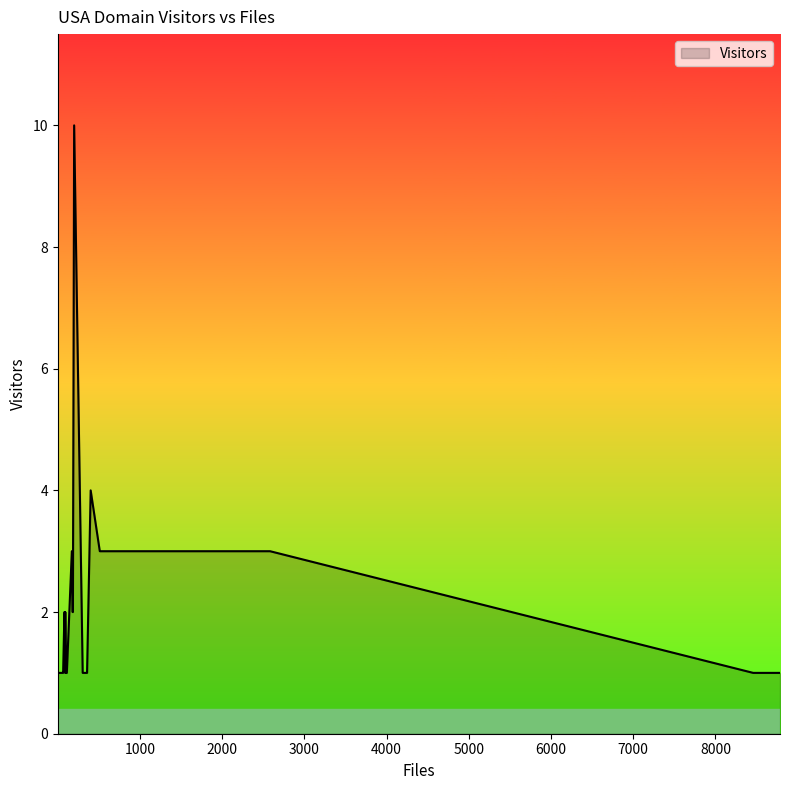

What is the maximum value shown in the chart?

10